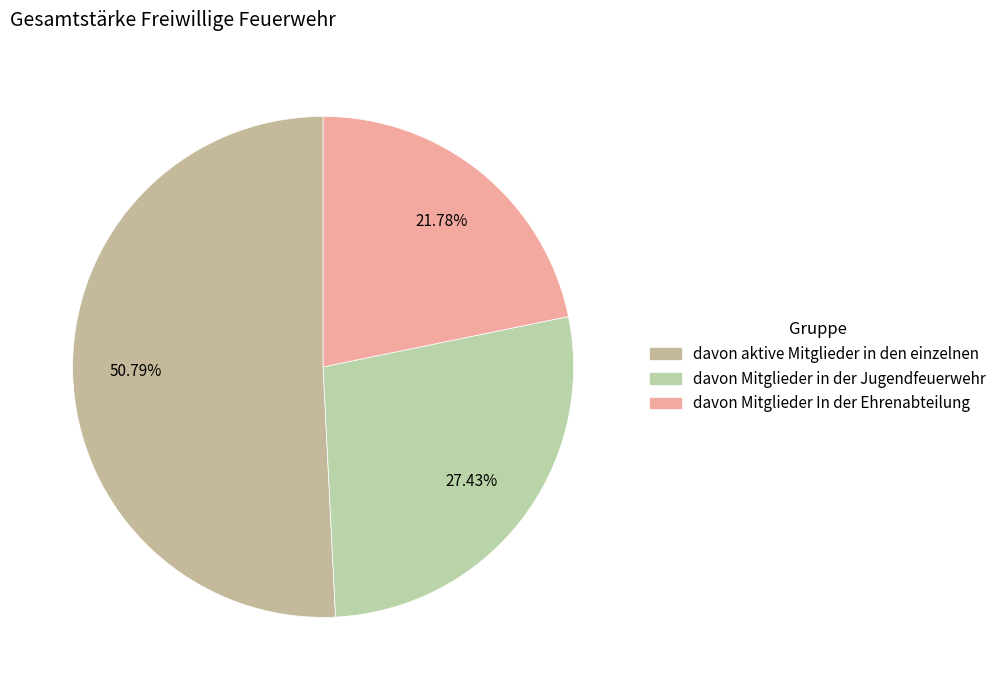

True or false: davon aktive Mitglieder in den einzelnen accounts for 42% of the total.

False